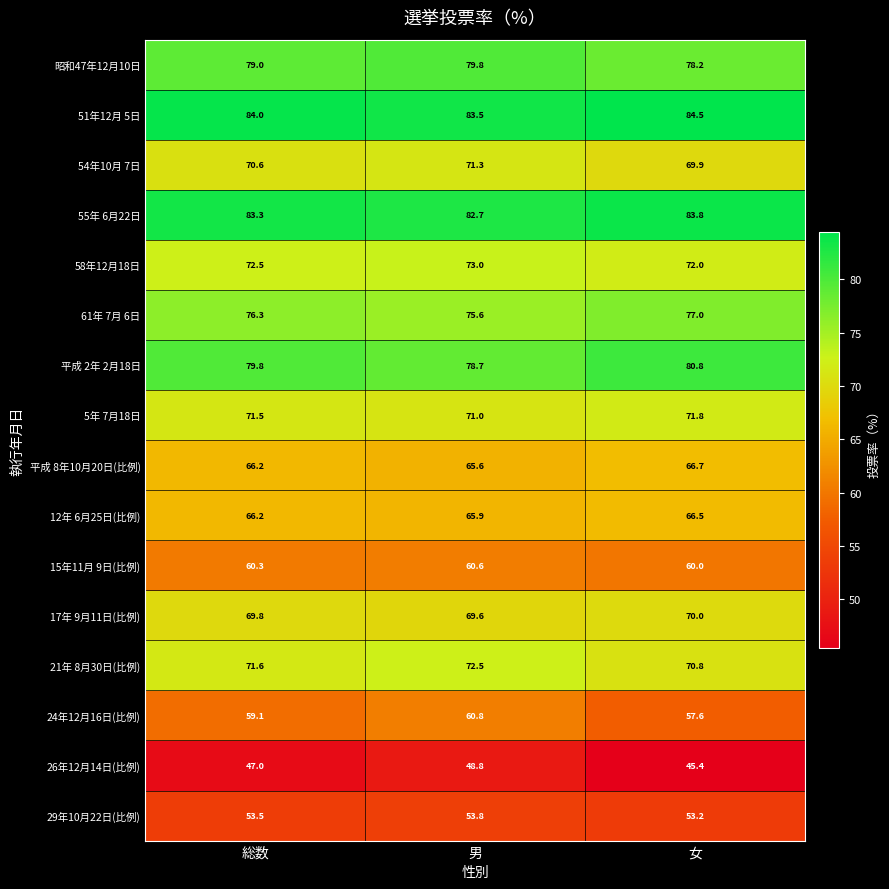

The 昭和47年12月10日 series shows 16.0 at 総数. True or false?

False